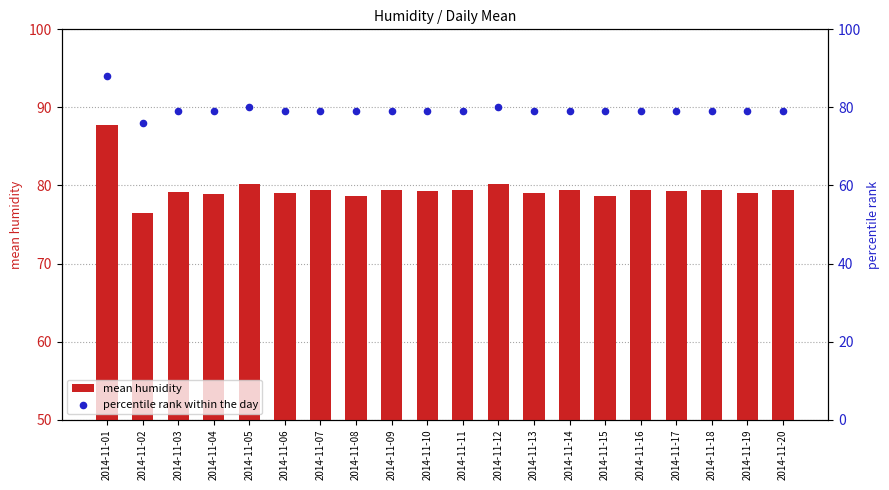

Which series contains the highest Y value?

percentile rank within the day